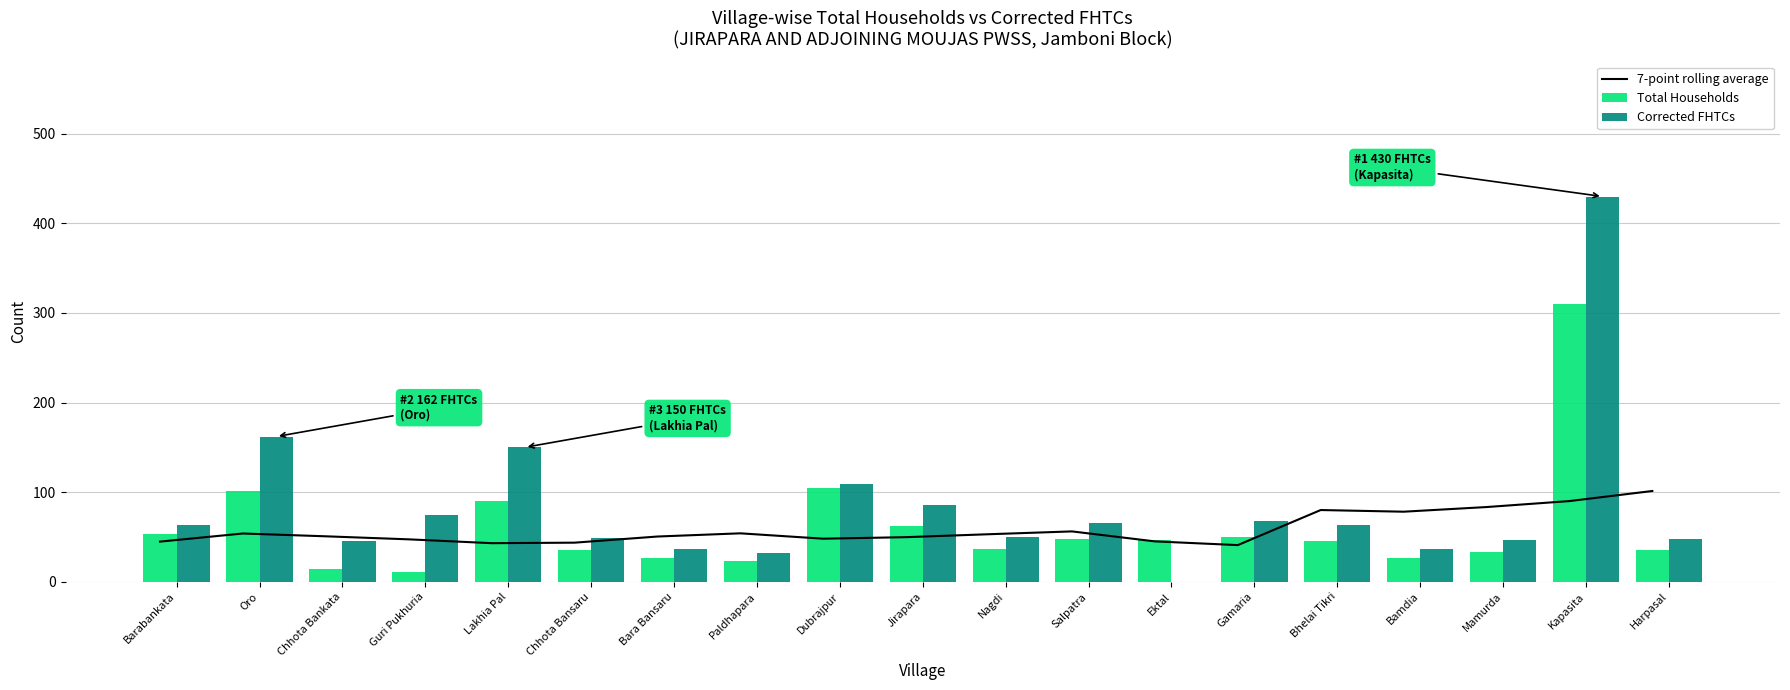

List the labels in order of Corrected FHTCs value, smallest first.

Ektal, Paldhapara, Bara Bansaru, Bamdia, Chhota Bankata, Mamurda, Harpasal, Chhota Bansaru, Nagdi, Barabankata, Bhelai Tikri, Salpatra, Gamaria, Guri Pukhuria, Jirapara, Dubrajpur, Lakhia Pal, Oro, Kapasita